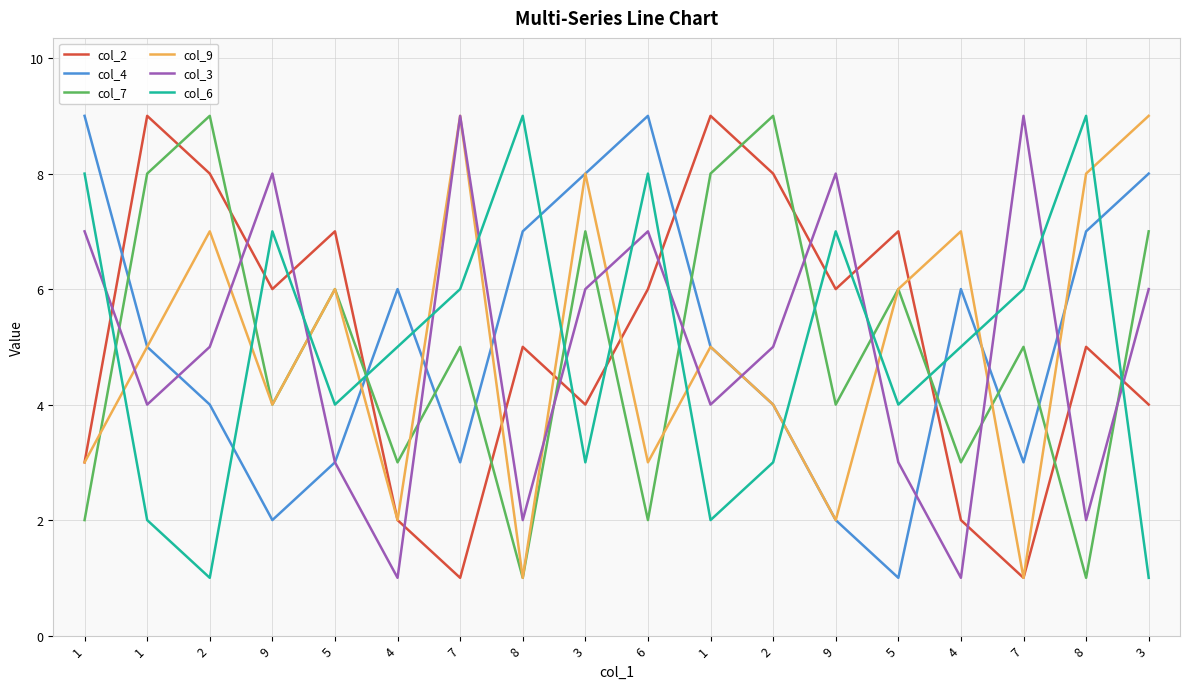

What are all the series names shown in the legend?

col_2, col_4, col_7, col_9, col_3, col_6